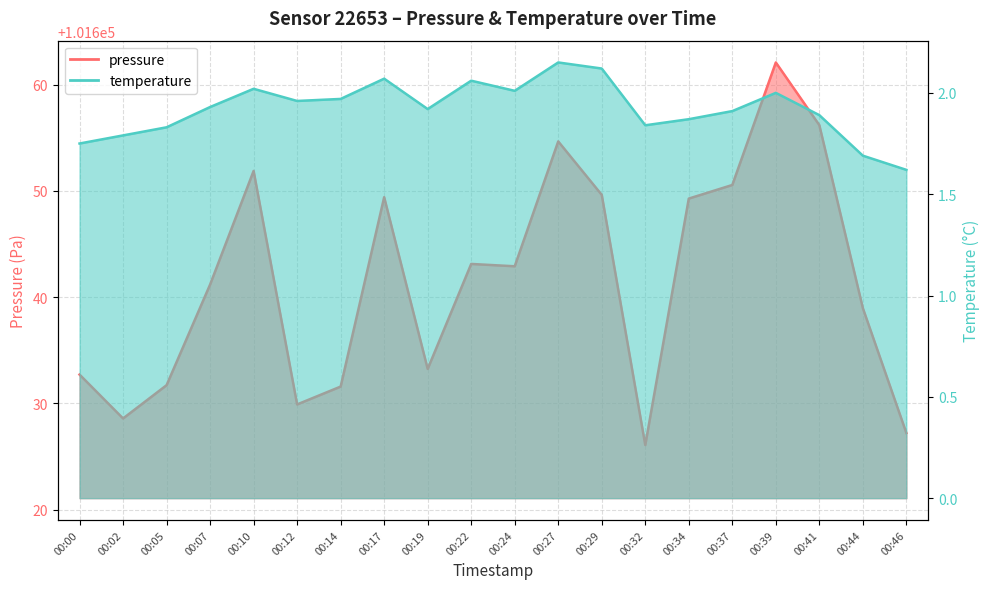

Which series has the largest range (max minus min)?

pressure